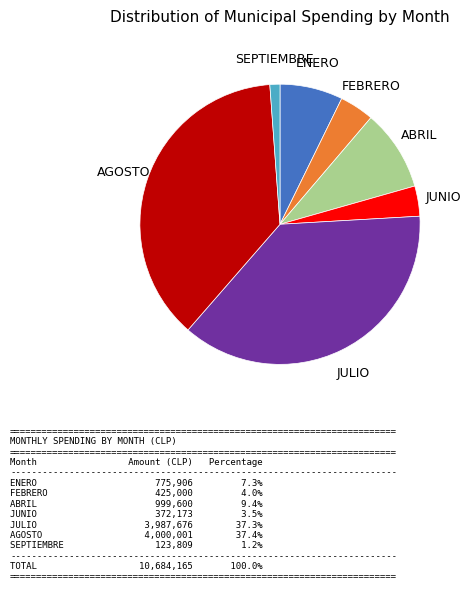

Count the number of slices in the pie.

7